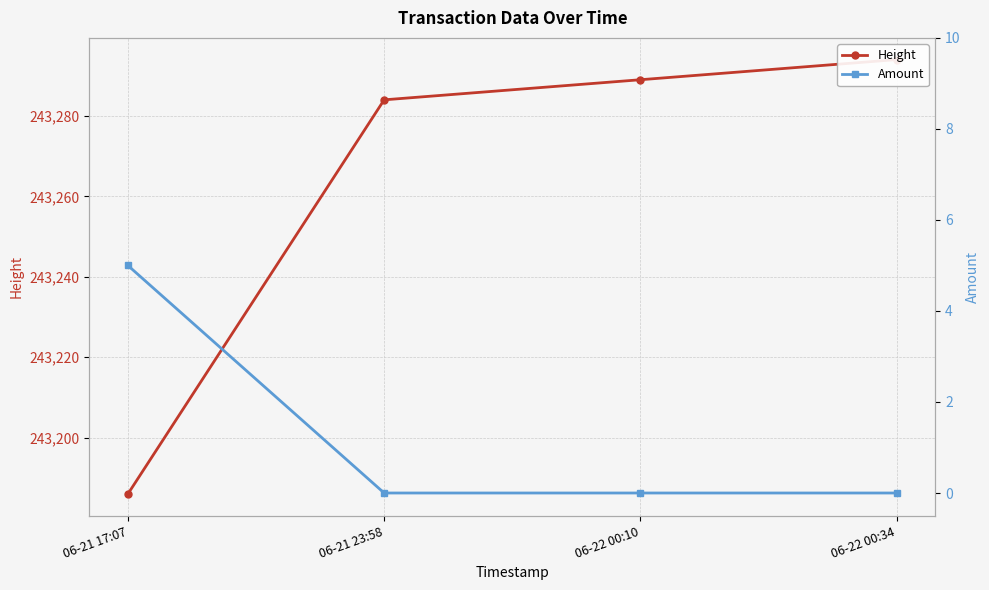

How many lines are shown in the chart?

2